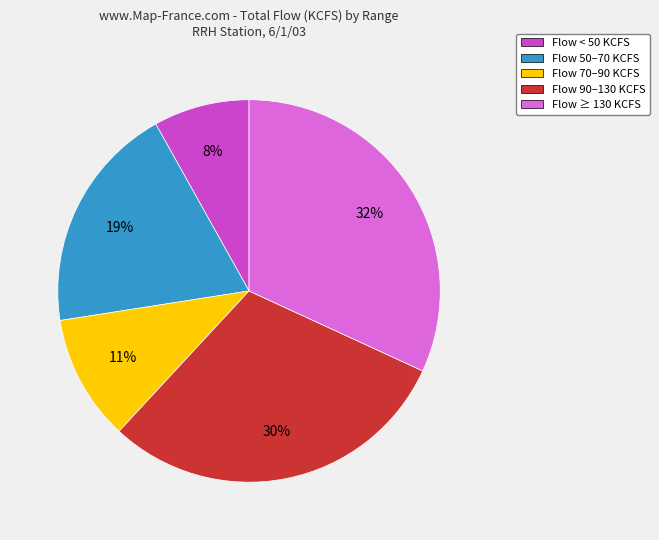

To the nearest percent, what is the difference between the largest and smallest slice percentages?

24%